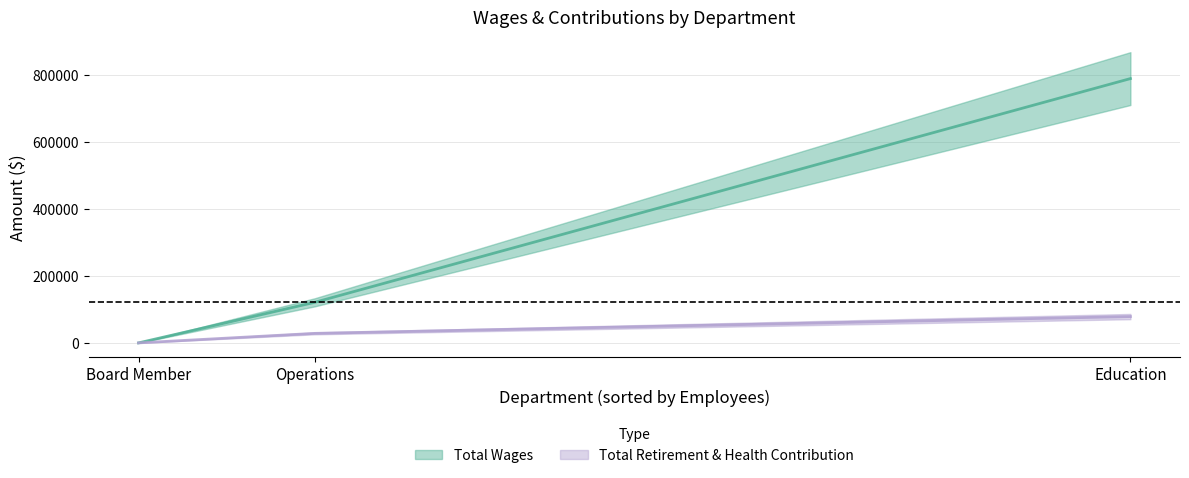

Which series has the largest total across all categories?

Total Wages